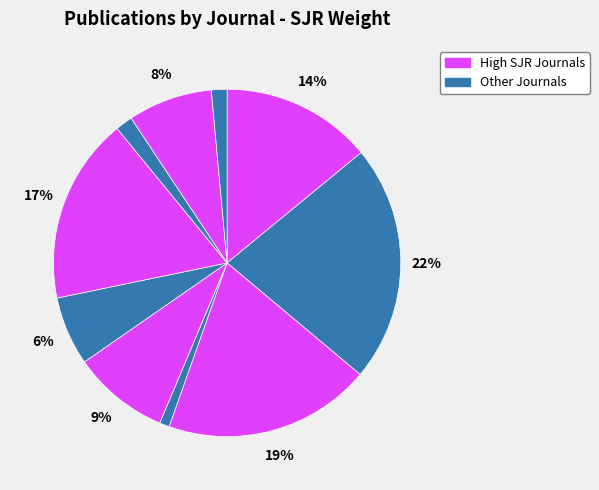

How many slices are in this pie chart?

10